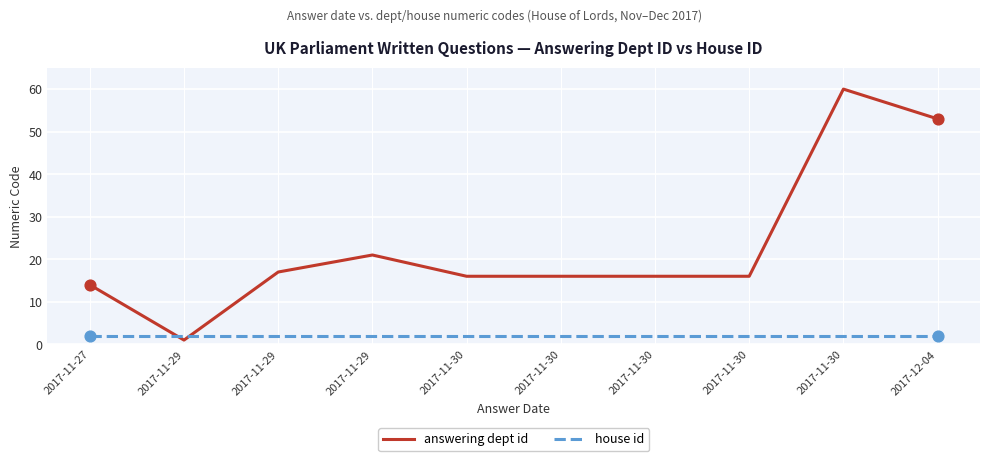

What are all the series names shown in the legend?

answering dept id, house id